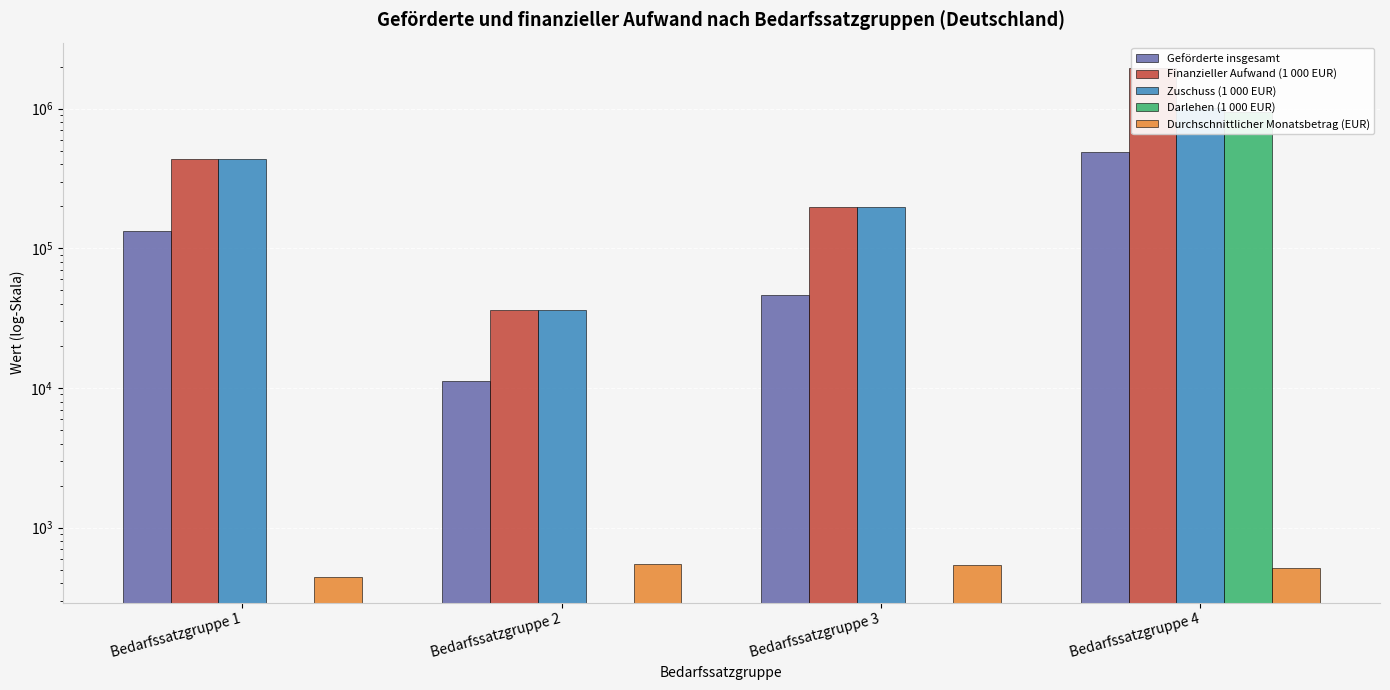

Where is Finanzieller Aufwand (1 000 EUR) nearest to the value 995189?

Bedarfssatzgruppe 1